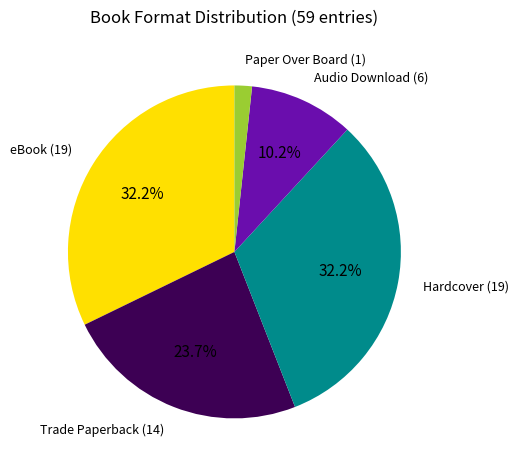

What is the smallest slice in the pie chart?

Paper Over Board